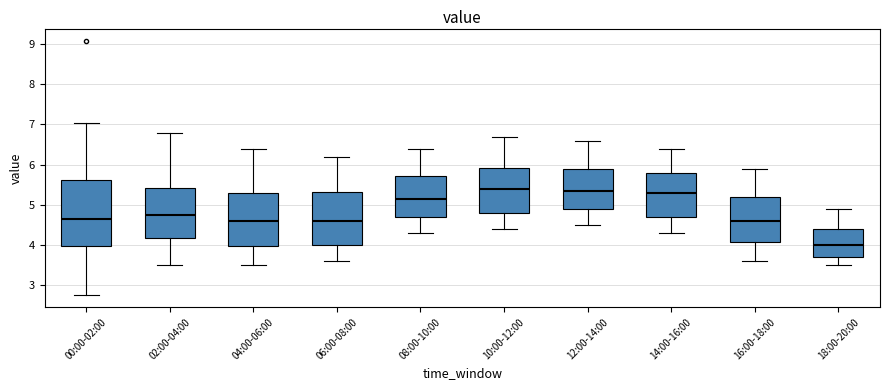

Reading left to right, read every box against the y-axis: the position of its median line, the range the box covers, and the ends of its whiskers. The values are not printed on the chart, so give them approximately, as read against the axis.

00:00-02:00: median 4.7, box 4.0 to 5.6, whiskers 2.8 to 7.0
02:00-04:00: median 4.8, box 4.2 to 5.4, whiskers 3.5 to 6.8
04:00-06:00: median 4.6, box 4.0 to 5.3, whiskers 3.5 to 6.4
06:00-08:00: median 4.6, box 4.0 to 5.3, whiskers 3.6 to 6.2
08:00-10:00: median 5.2, box 4.7 to 5.7, whiskers 4.3 to 6.4
10:00-12:00: median 5.4, box 4.8 to 5.9, whiskers 4.4 to 6.7
12:00-14:00: median 5.4, box 4.9 to 5.9, whiskers 4.5 to 6.6
14:00-16:00: median 5.3, box 4.7 to 5.8, whiskers 4.3 to 6.4
16:00-18:00: median 4.6, box 4.1 to 5.2, whiskers 3.6 to 5.9
18:00-20:00: median 4.0, box 3.7 to 4.4, whiskers 3.5 to 4.9